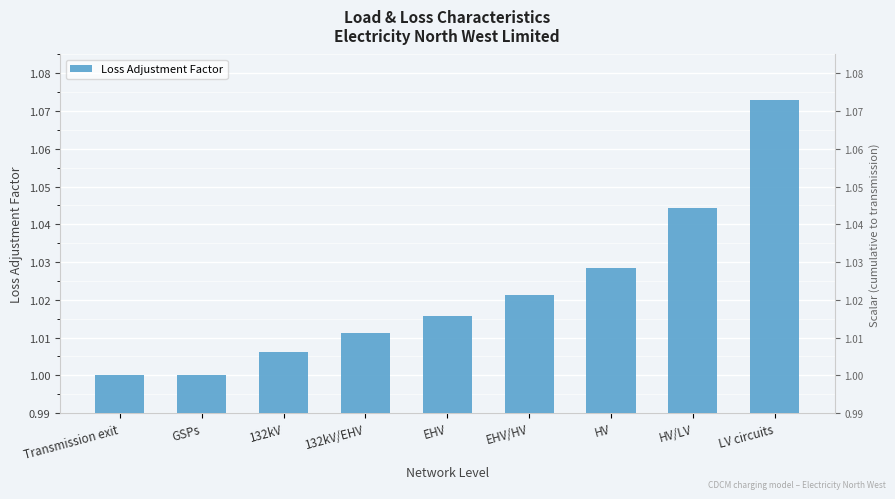

Are the bars grouped side by side (vs. stacked)?

No